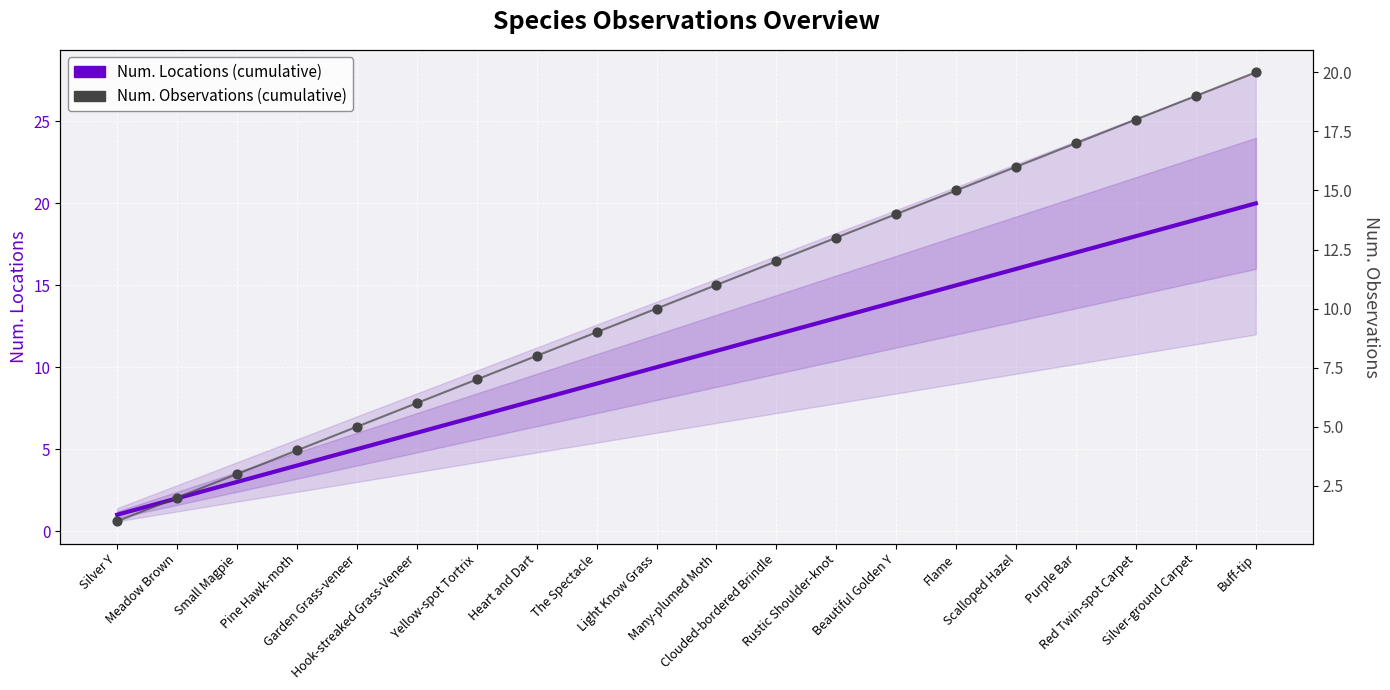

At which category is the sum across all series the highest?

Buff-tip